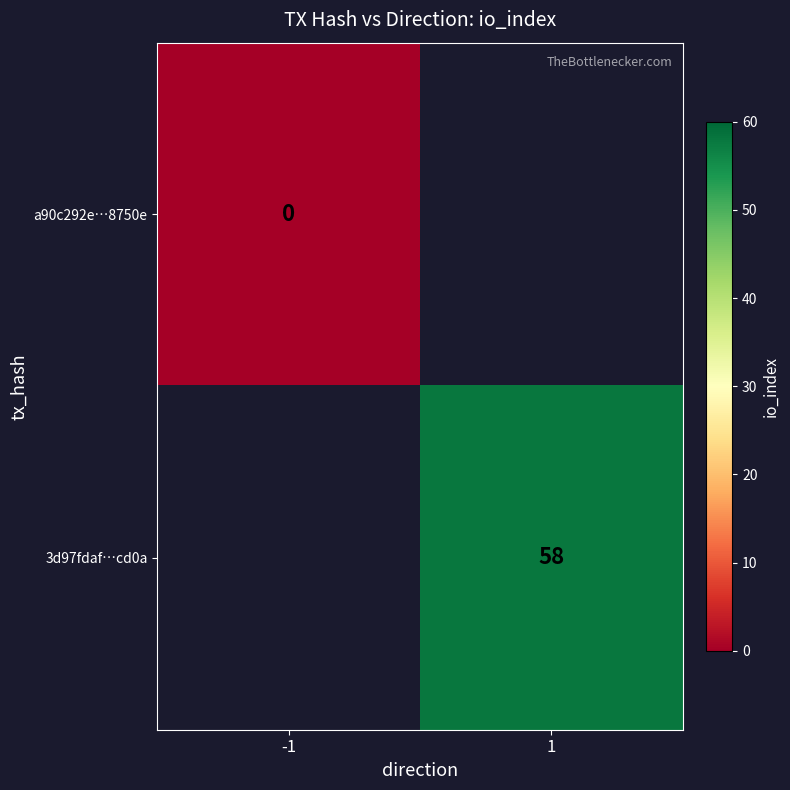

Is the value of a90c292e…8750e at 1 greater than the value of 3d97fdaf…cd0a at 1?

No